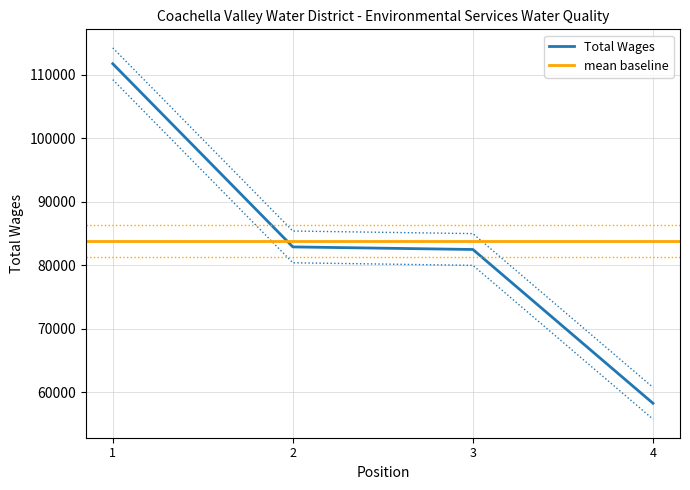

True or false: Total Wages has more than 1 points higher than both neighbors.

False